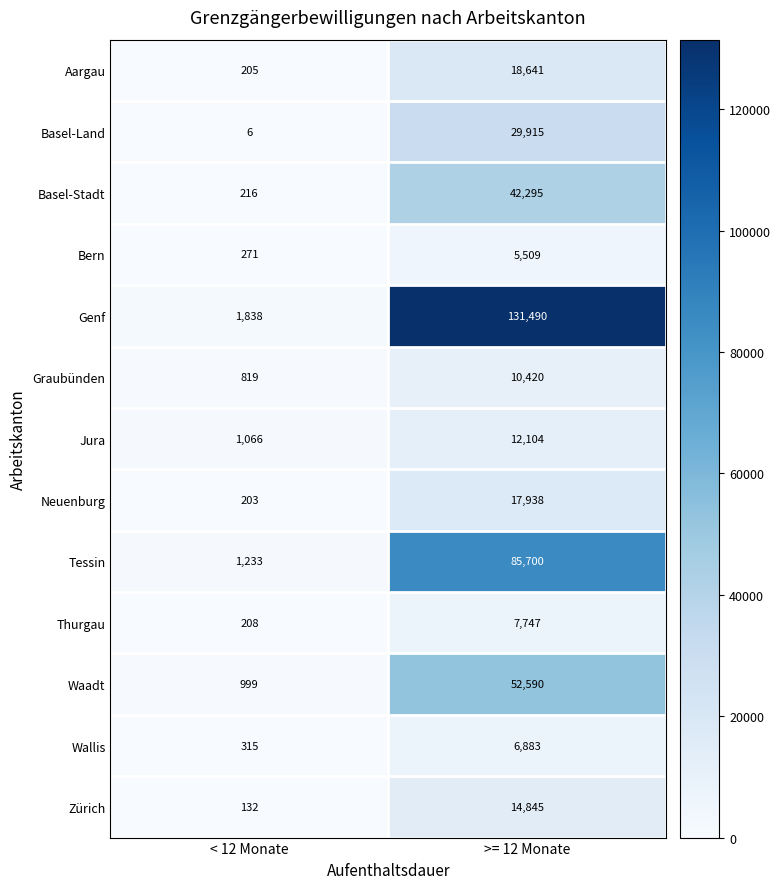

Which series has the largest total across all categories?

Genf